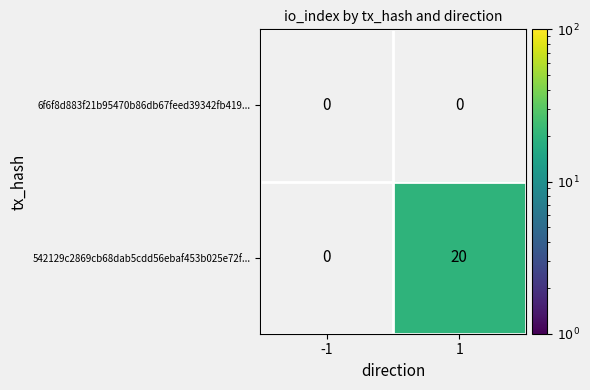

Reading left to right, extract all data points from this chart.

6f6f8d883f21b95470b86db67feed39342fb419...: 0	0
542129c2869cb68dab5cdd56ebaf453b025e72f...: 0	20